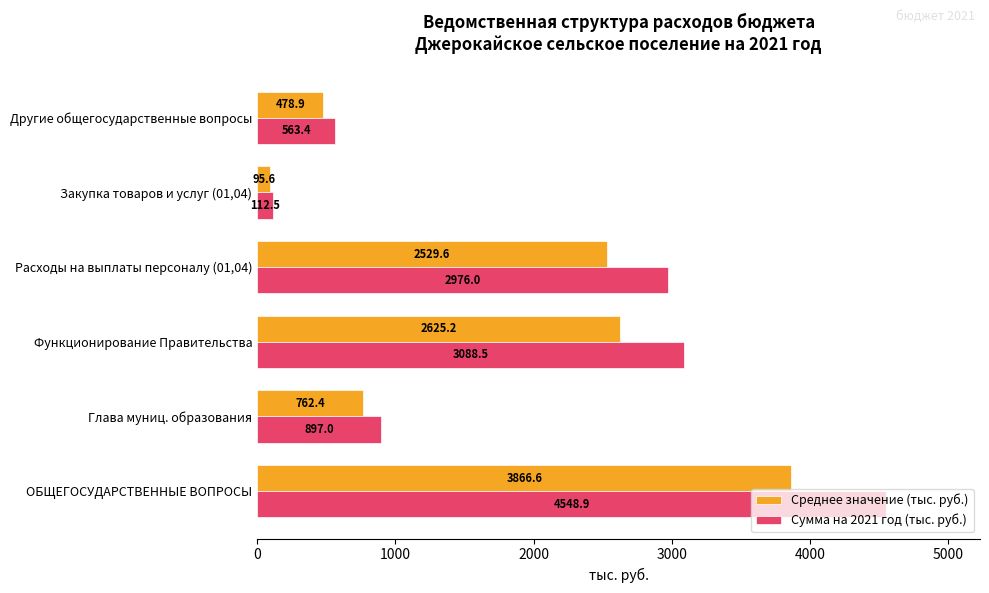

What is the difference between the highest and lowest values at ОБЩЕГОСУДАРСТВЕННЫЕ ВОПРОСЫ?

682.3